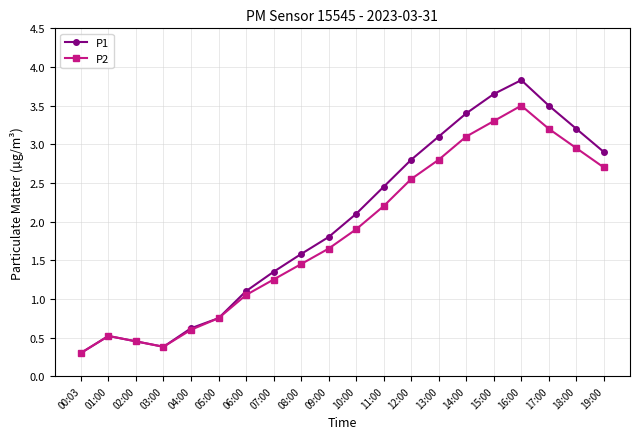

At 16:00, list the series in order from largest to smallest.

P1, P2